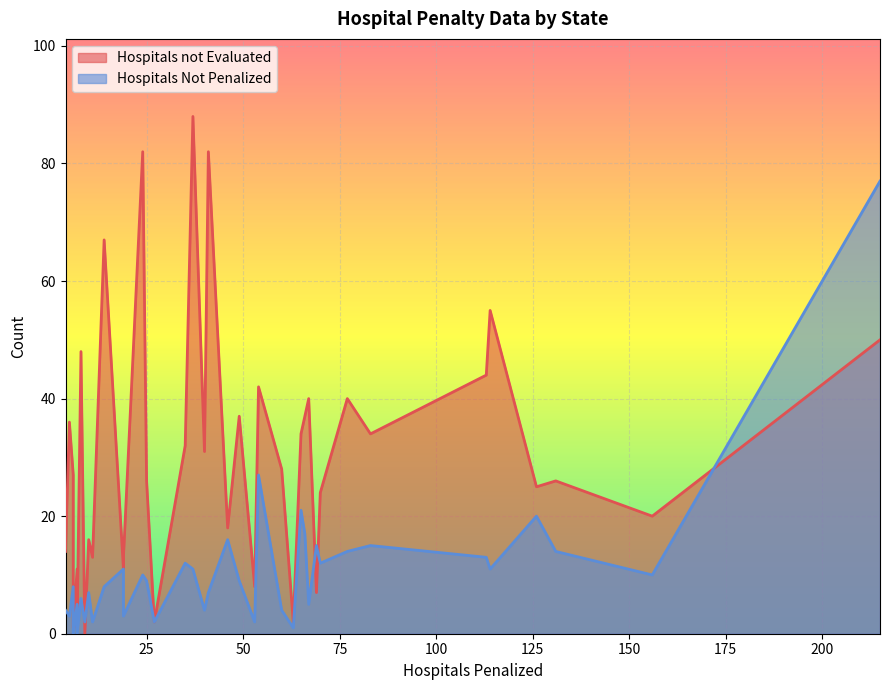

True or false: Hospitals not Evaluated has a value of 39 at ID.

False